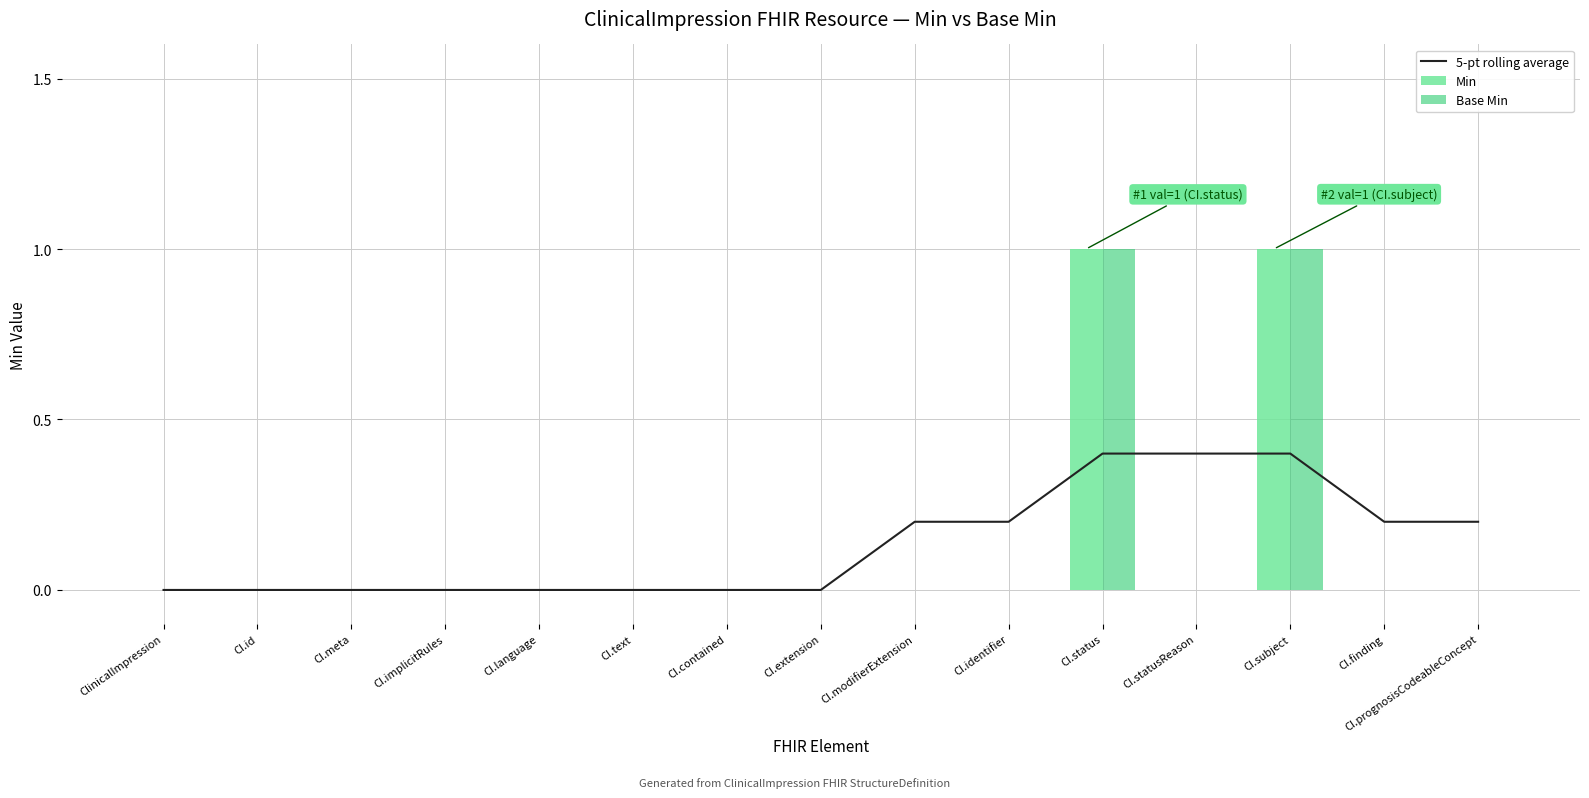

Is the value of Min at CI.language greater than the value of 5-pt rolling average at CI.id?

No